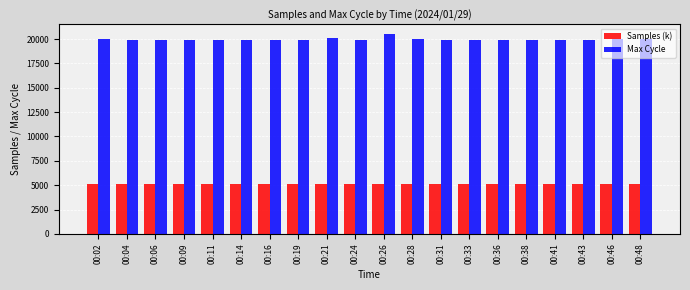

How many bars are there in total?

40